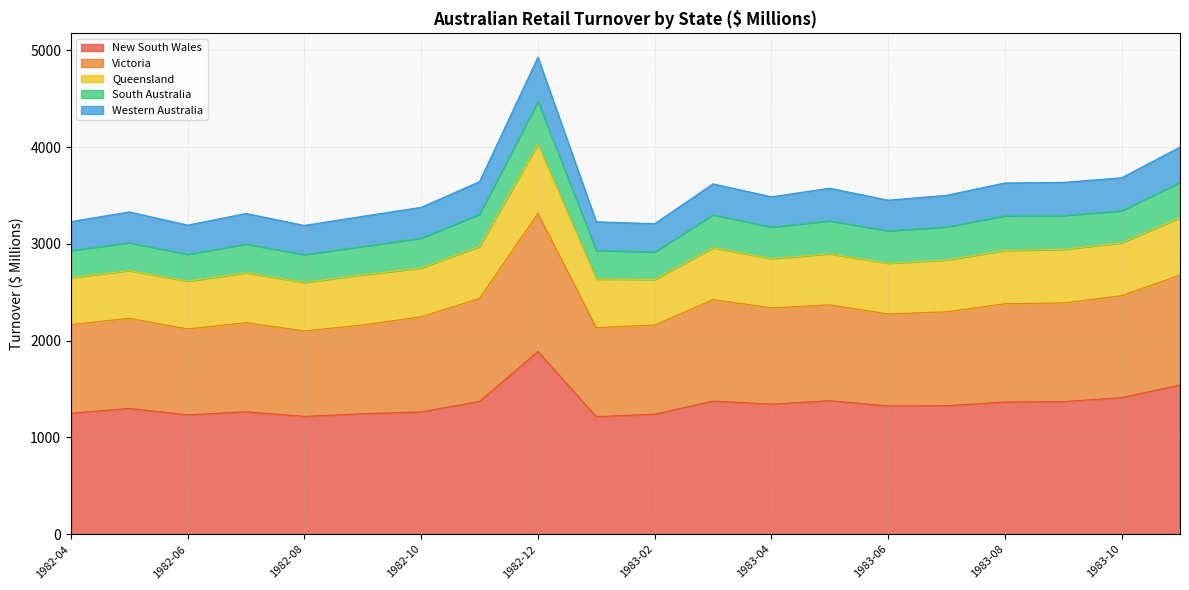

Is it true that Western Australia equals 3285.8 at 1982-09?

True